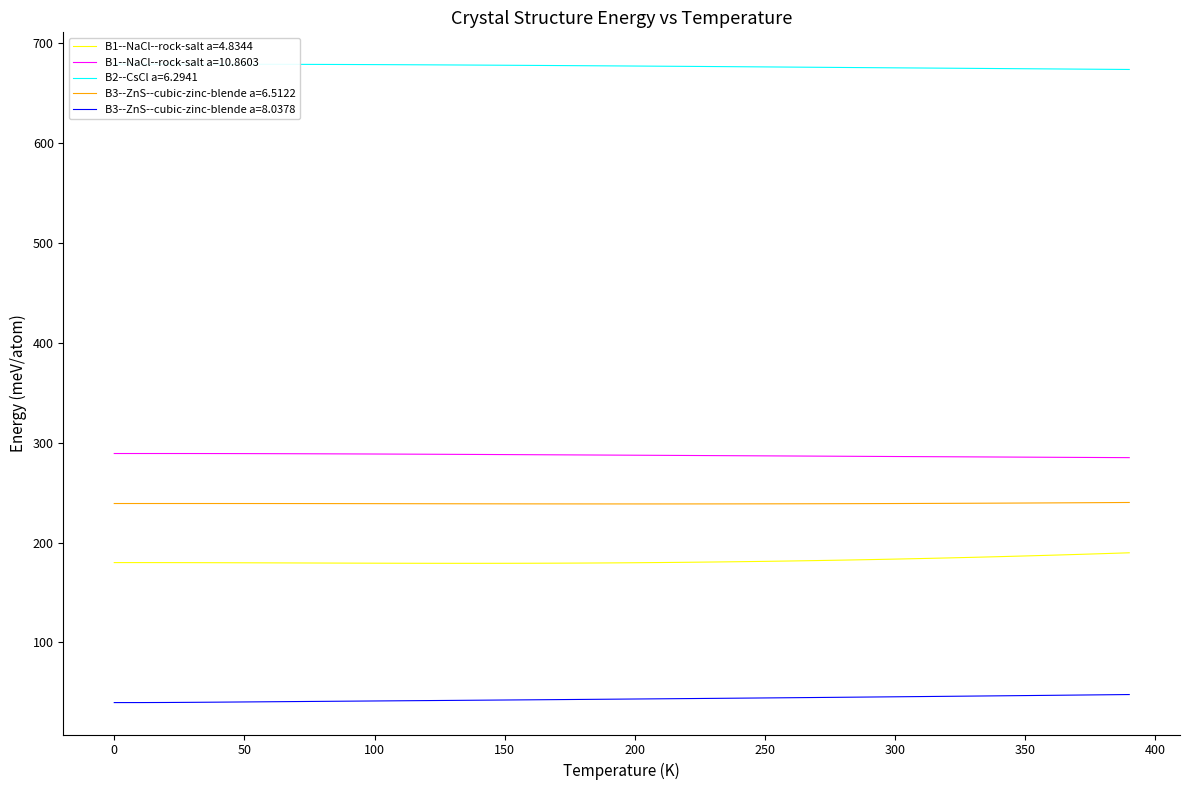

What is the sum of all B1--NaCl--rock-salt a=10.8603 values?

11494.8